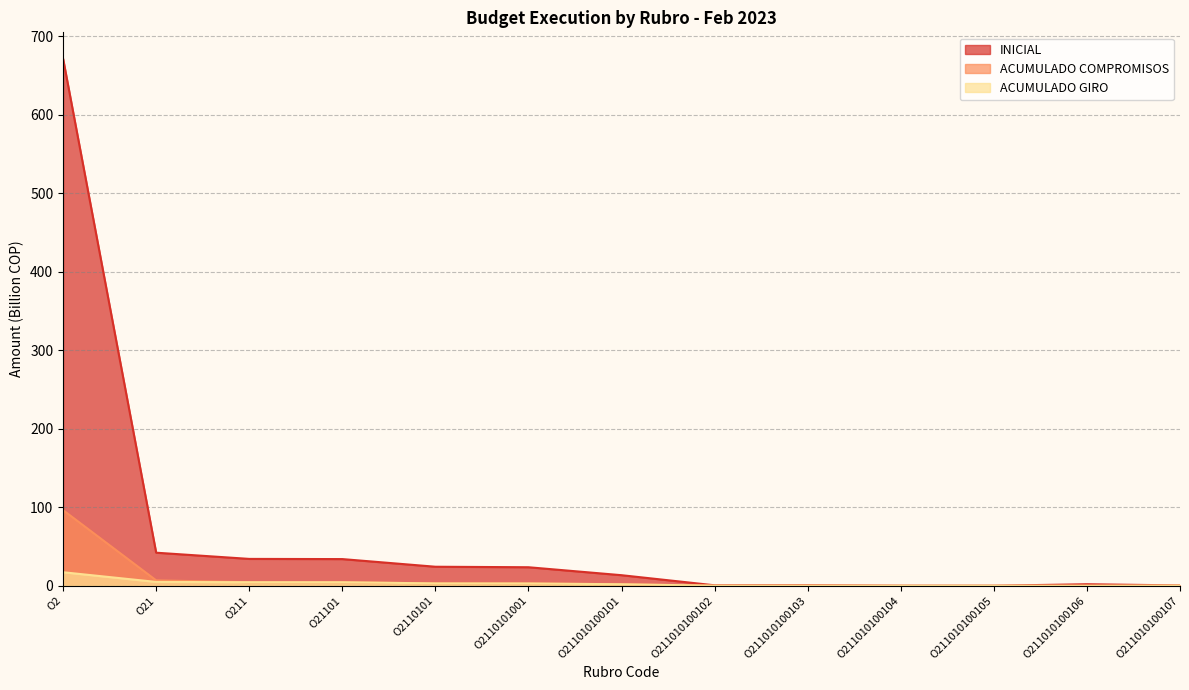

What is the value of the ACUMULADO COMPROMISOS point at the 9th from the left?

0.1